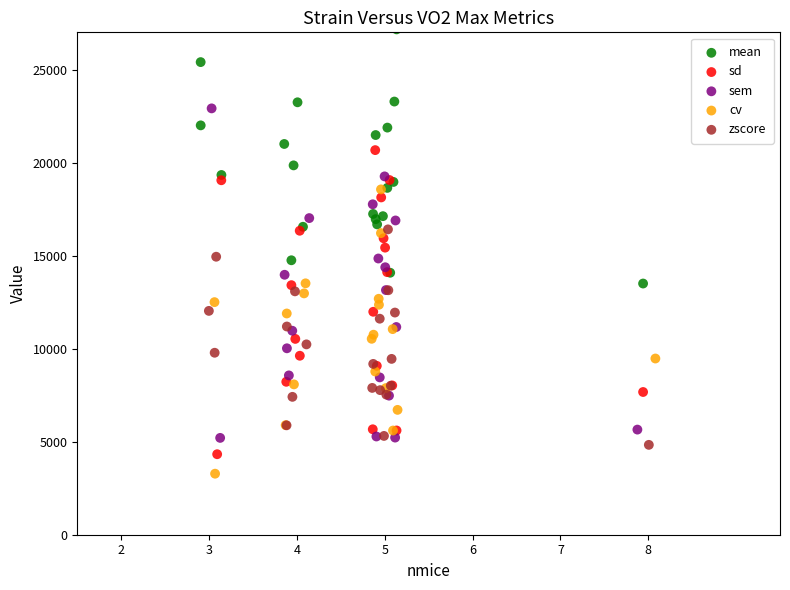

Which series has the largest Y range (max minus min)?

sem